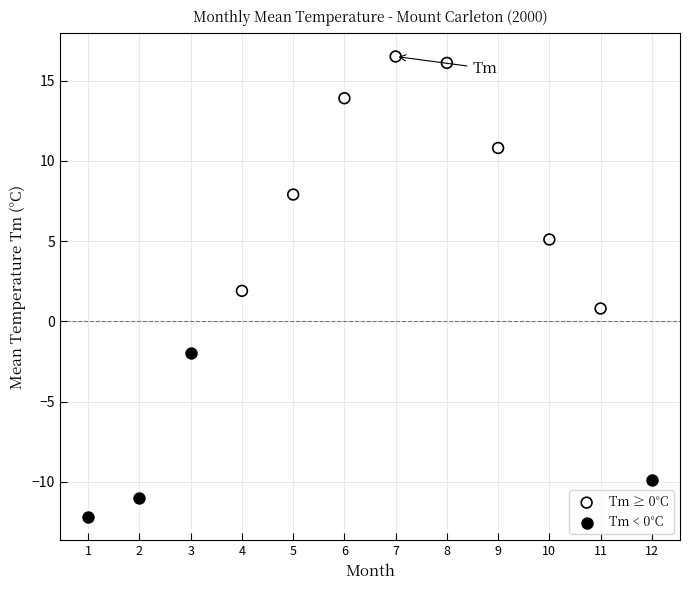

Which series contains the lowest Y value?

Tm < 0°C